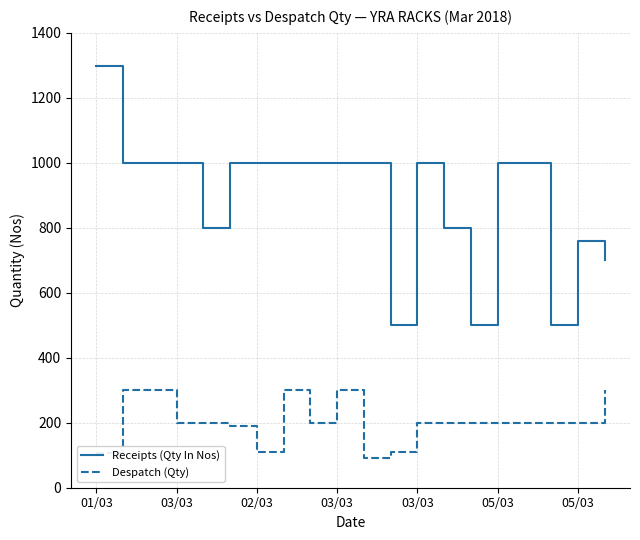

Which series has the largest range (max minus min)?

Receipts (Qty In Nos)